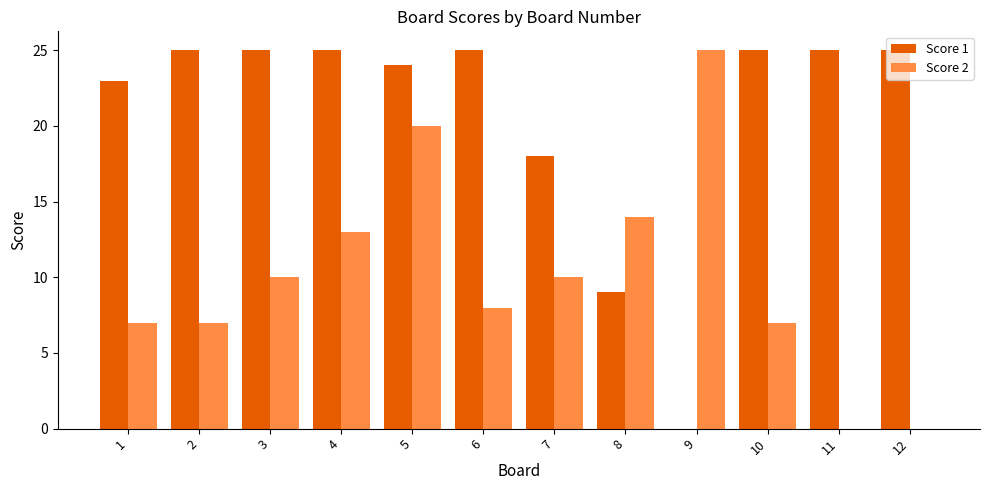

Which series changed the most between 2 and 11?

Score 2